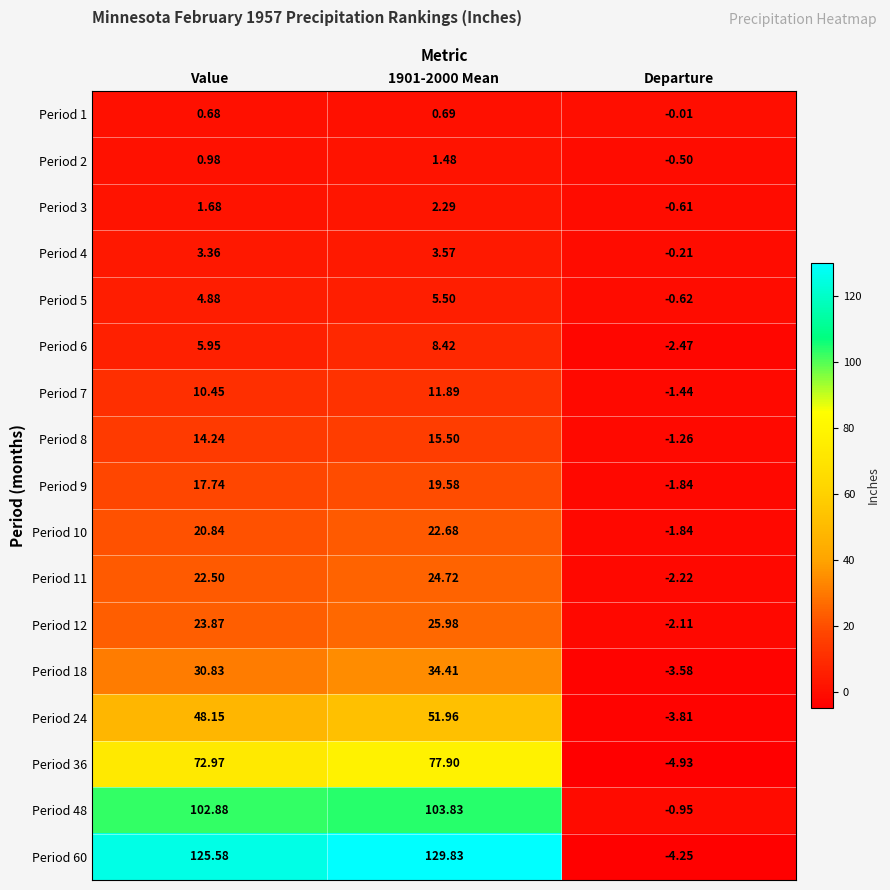

Which series has the largest total across all categories?

Period 60